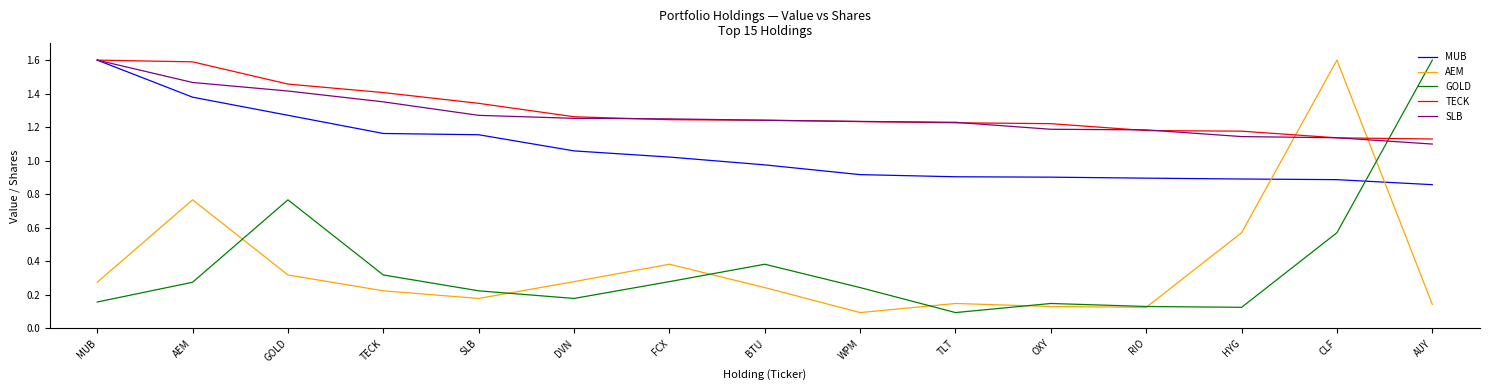

What position from the right is FCX?

9